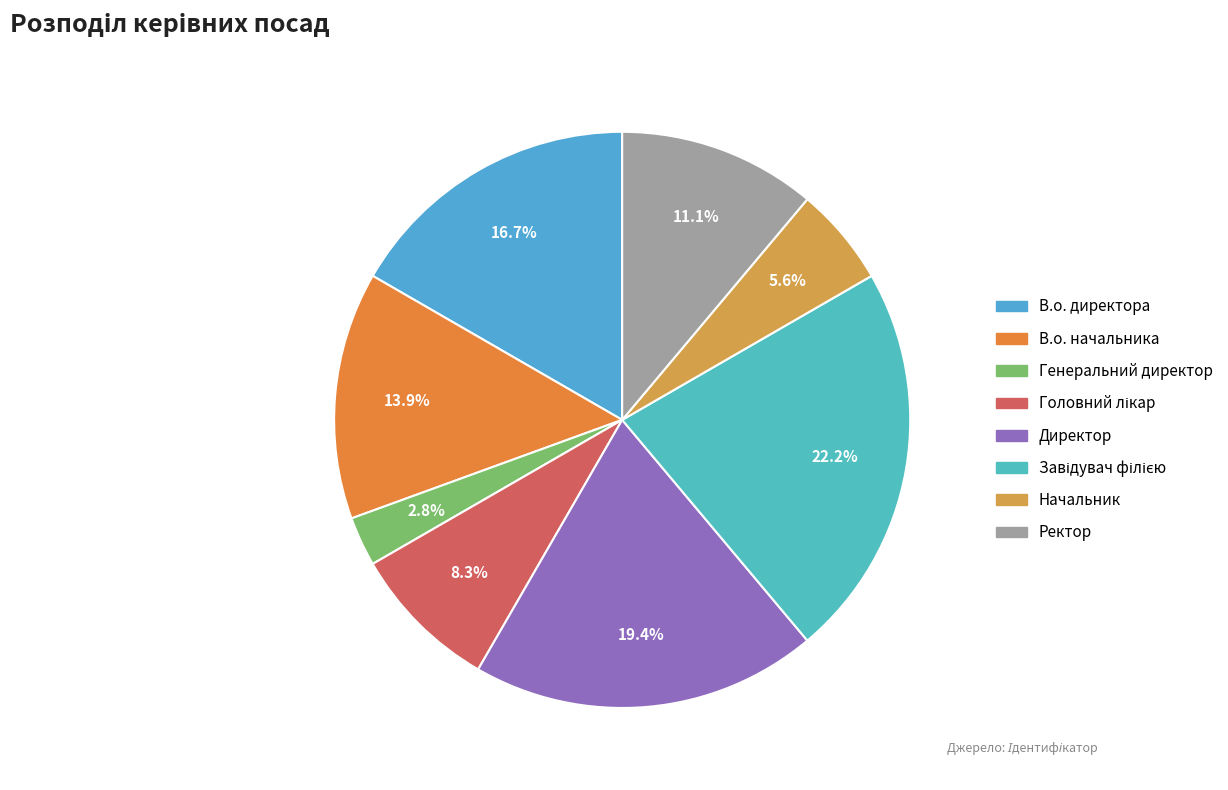

To the nearest percent, what is the average slice percentage?

12%